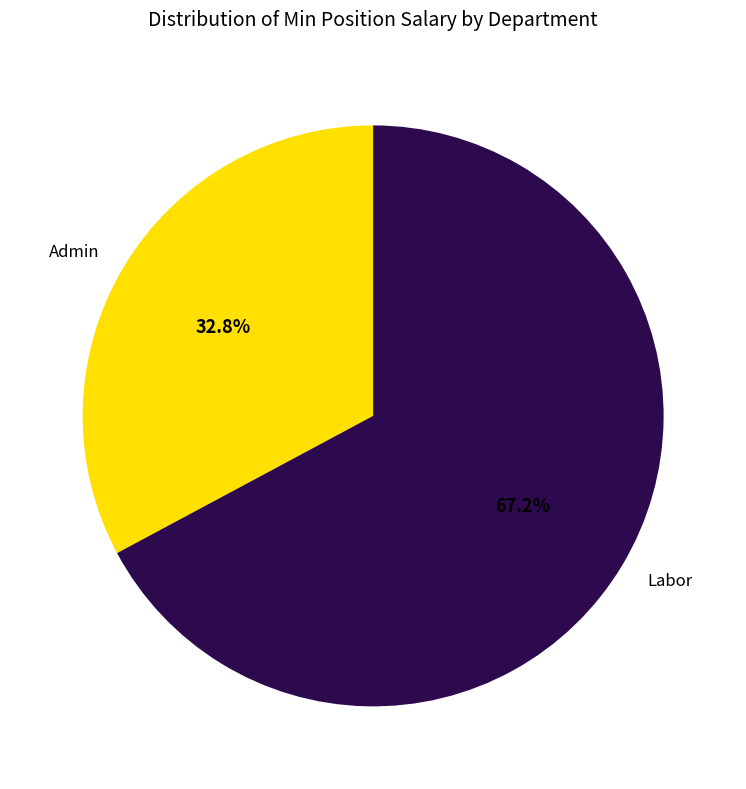

The Labor slice represents 13% of the pie. True or false?

False